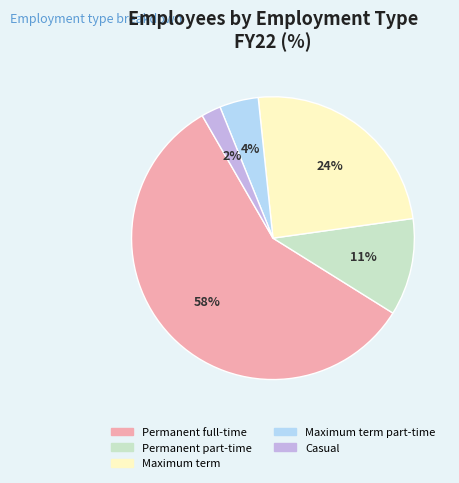

Which category has the biggest portion of the pie?

Permanent full-time